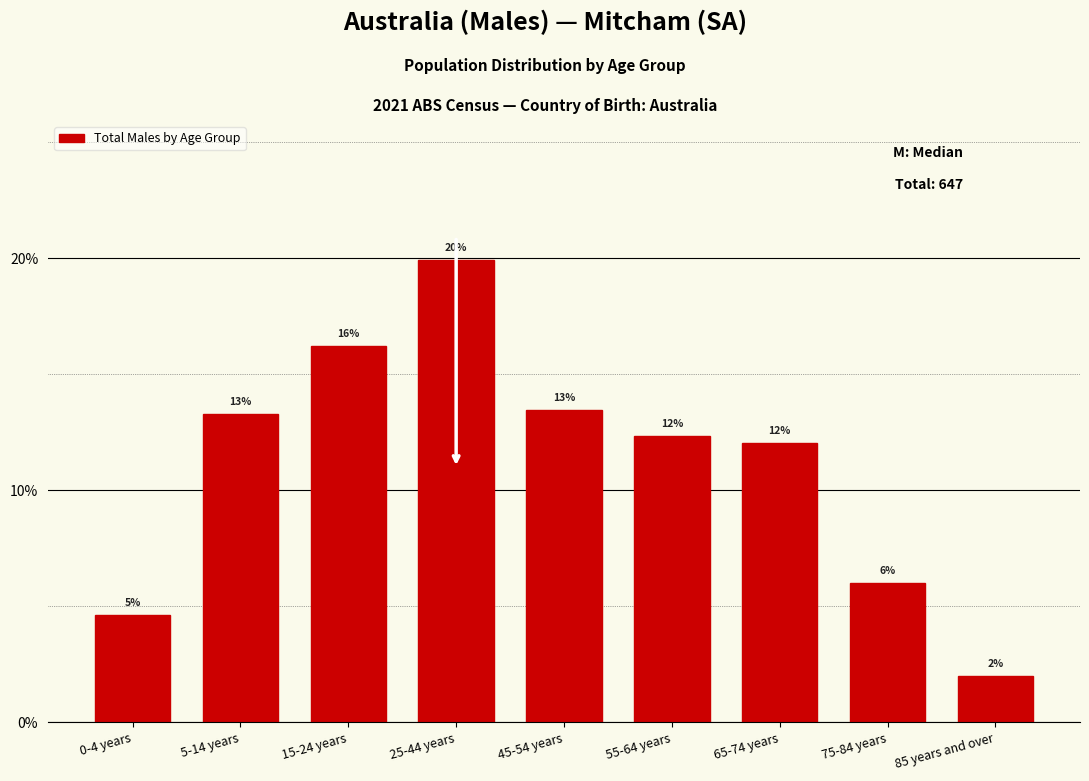

True or false: the data shows 12.4 at 55-64 years.

True